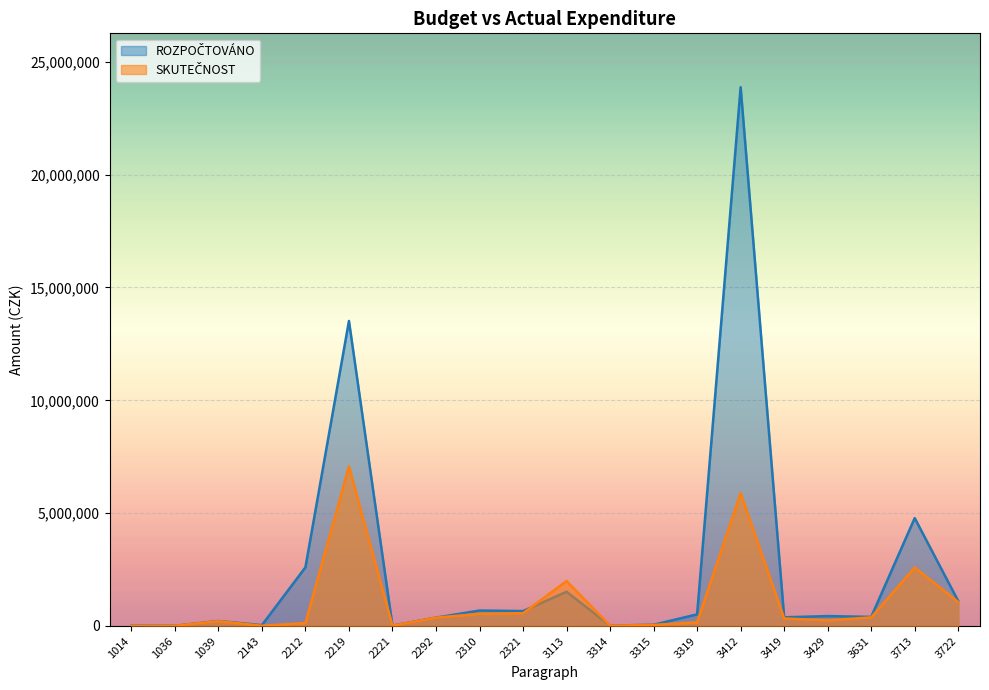

List the series in order of their peak value, highest first.

ROZPOČTOVÁNO, SKUTEČNOST